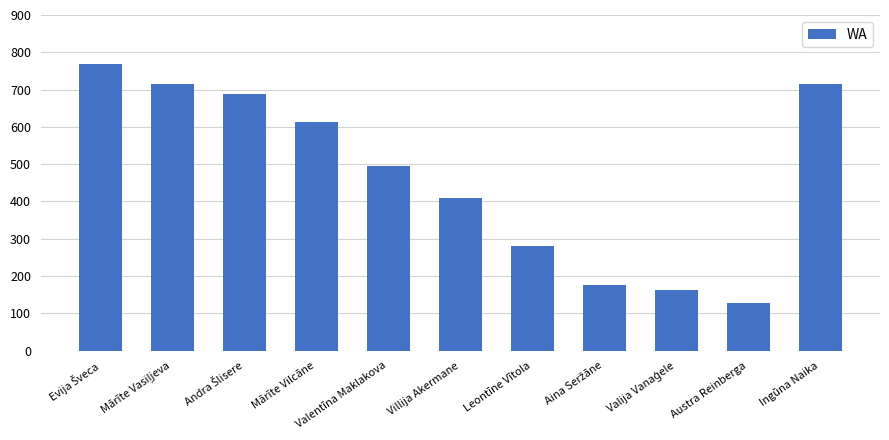

The chart shows a value of 174 at Austra Reinberga. True or false?

False